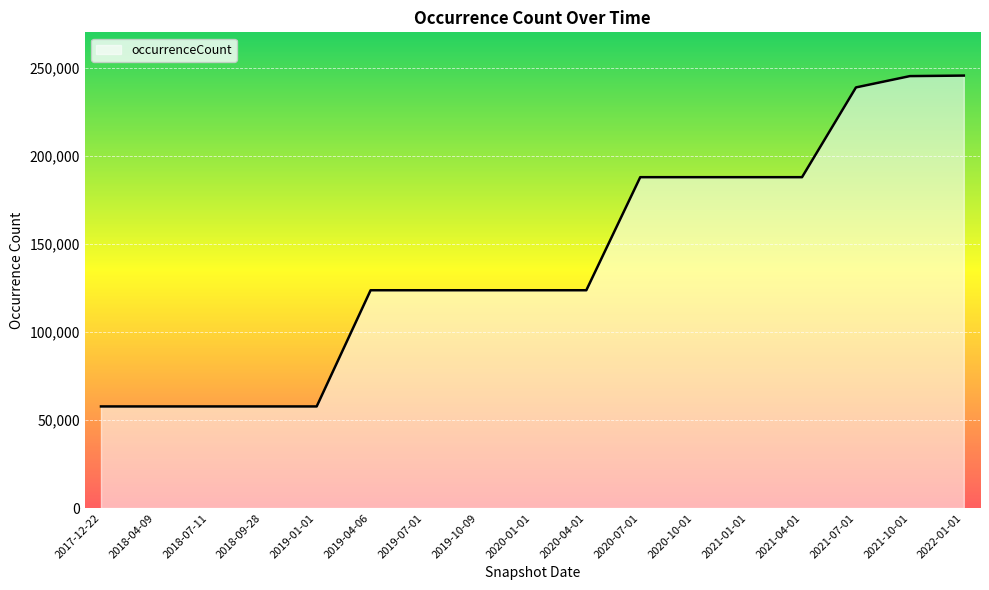

Is it true that the value at 2019-01-01 is 57671?

True